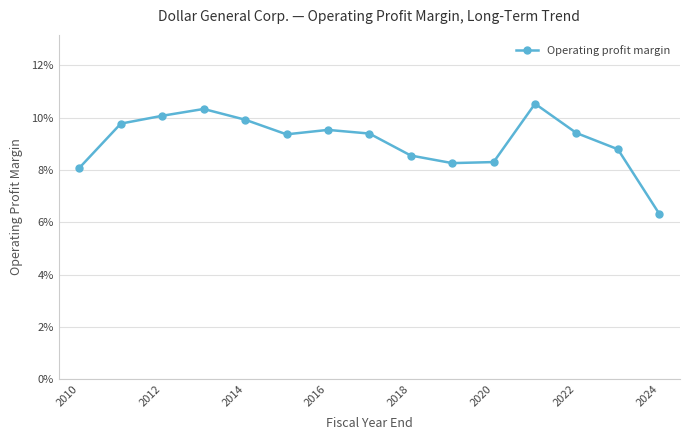

Reading left to right, transcribe all the data shown in this chart.

0.1	0.1	0.1	0.1	0.1	0.1	0.1	0.1	0.1	0.1	0.1	0.1	0.1	0.1	0.1